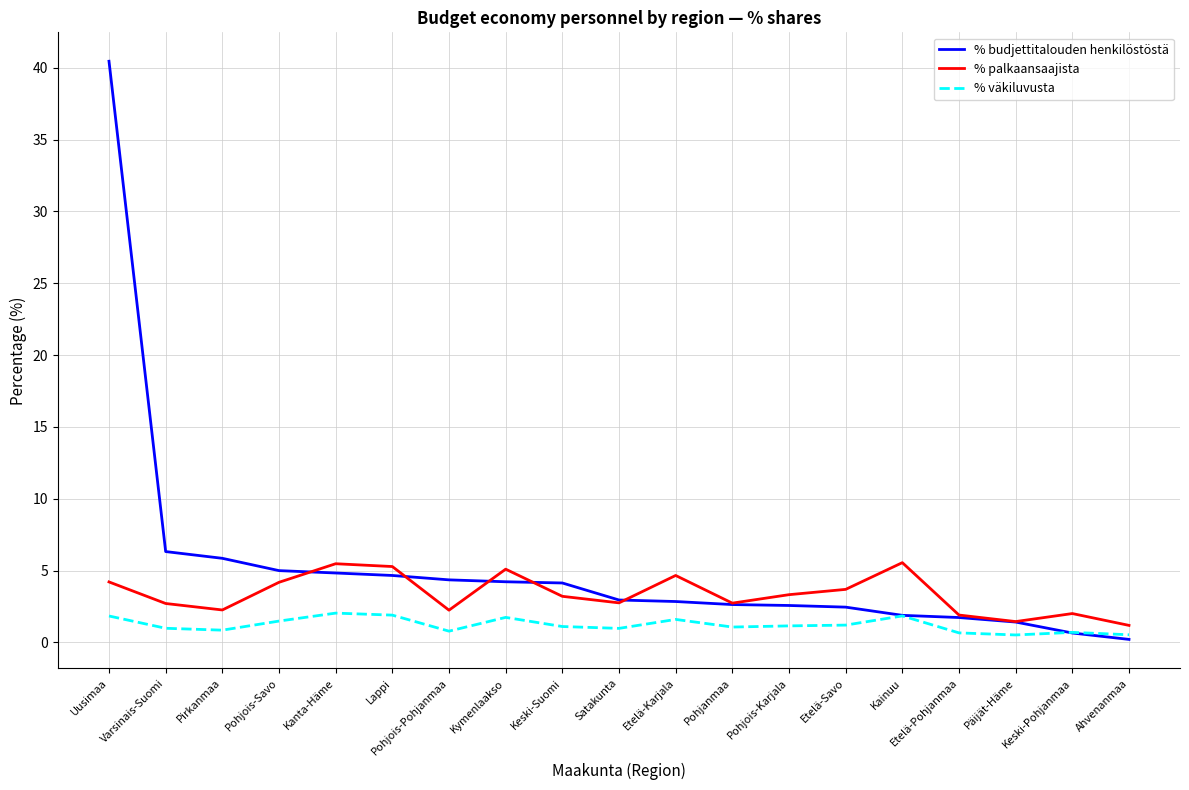

Read the % palkaansaajista value at Etelä-Karjala.

4.7